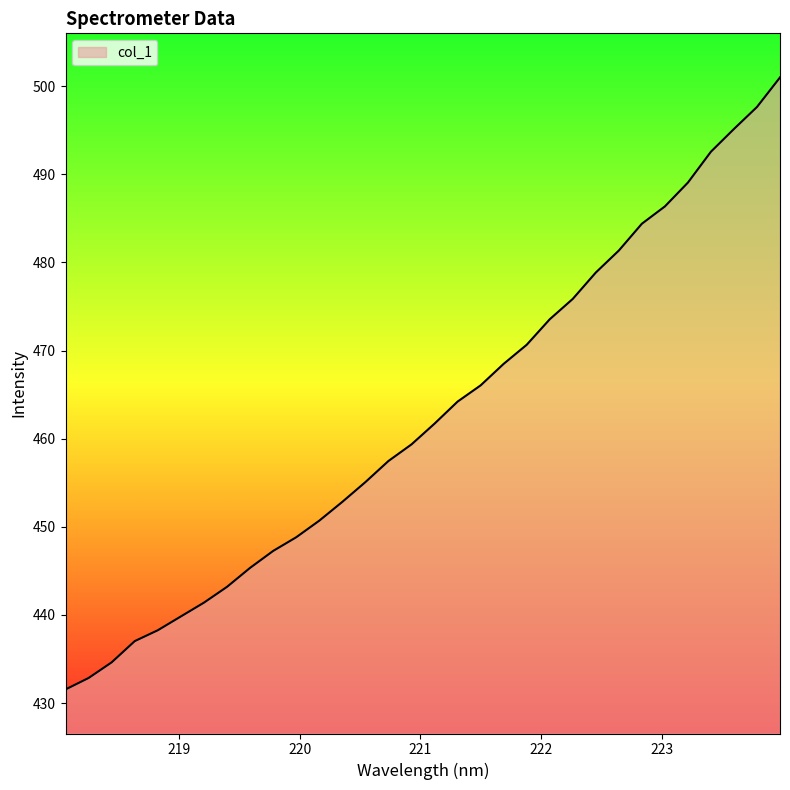

What is the sum of all values?

14802.3